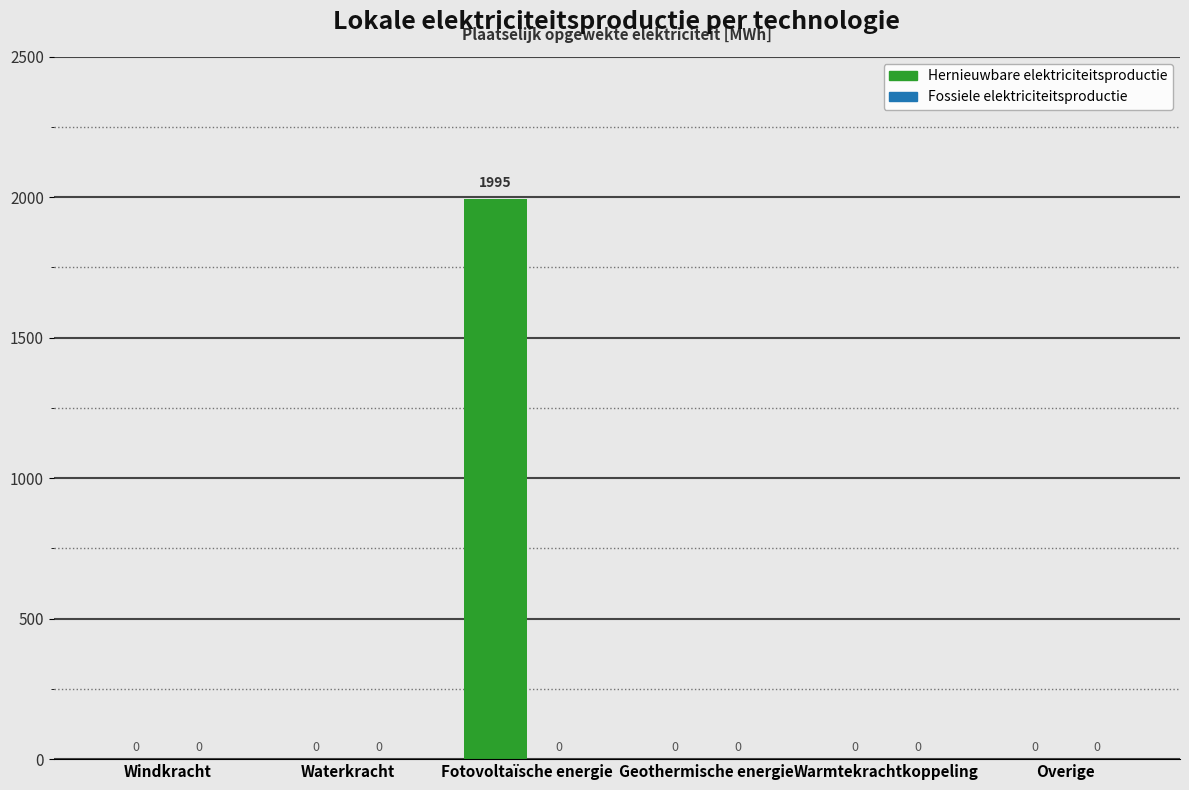

True or false: the data shows 1300.9 at Geothermische energie.

False